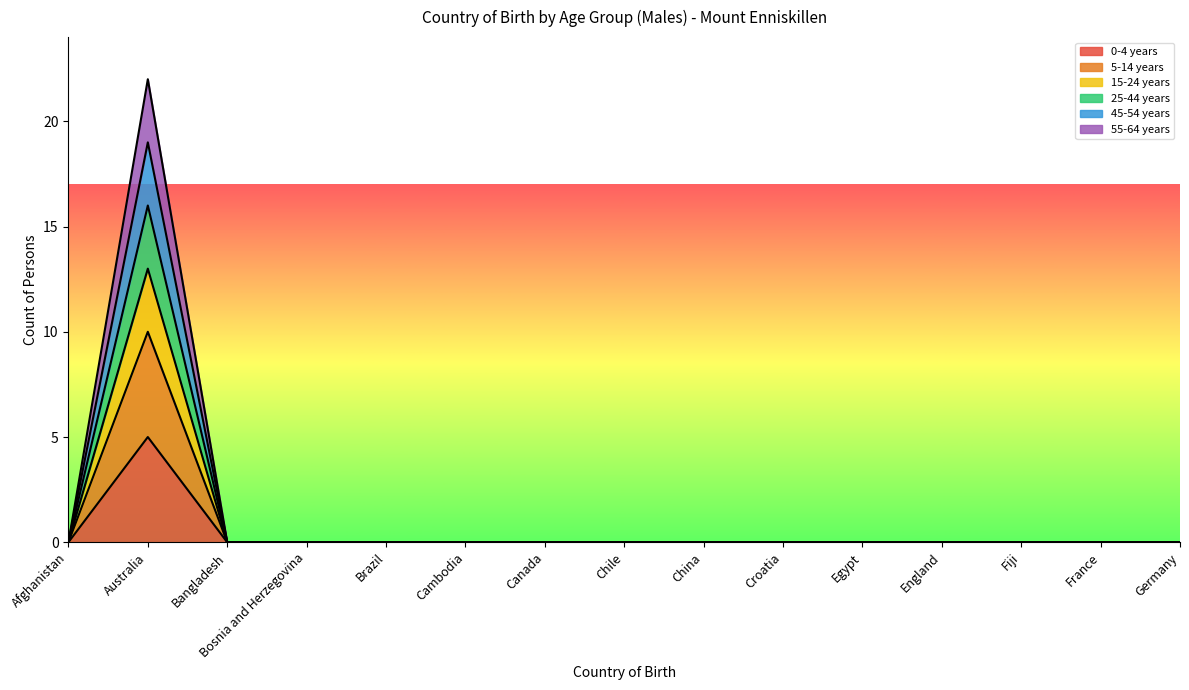

At which category does 15-24 years reach its first local peak?

Australia